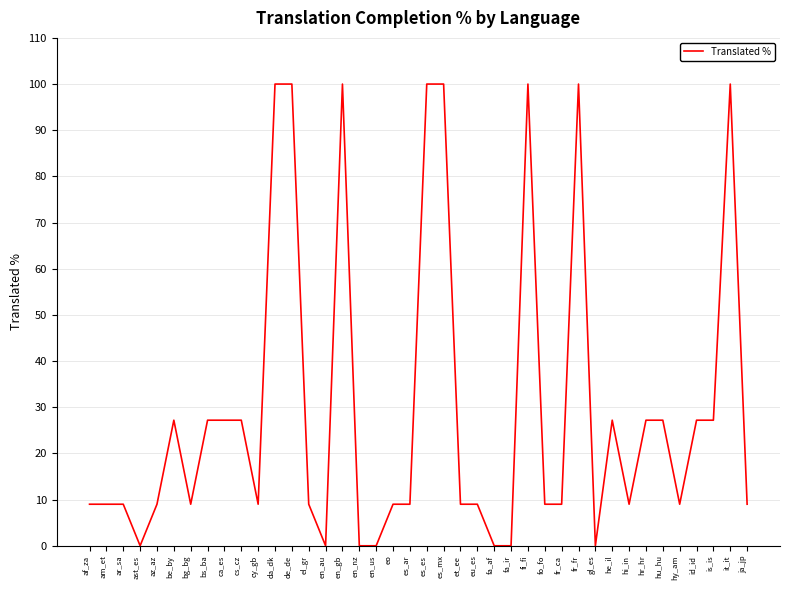

Reading left to right, what are all the values shown in this chart?

af_za=9.0	am_et=9.0	ar_sa=9.0	ast_es=0.0	az_az=9.0	be_by=27.2	bg_bg=9.0	bs_ba=27.2	ca_es=27.2	cs_cz=27.2	cy_gb=9.0	da_dk=100.0	de_de=100.0	el_gr=9.0	en_au=0.0	en_gb=100.0	en_nz=0.0	en_us=0.0	eo=9.0	es_ar=9.0	es_es=100.0	es_mx=100.0	et_ee=9.0	eu_es=9.0	fa_af=0.0	fa_ir=0.0	fi_fi=100.0	fo_fo=9.0	fr_ca=9.0	fr_fr=100.0	gl_es=0.0	he_il=27.2	hi_in=9.0	hr_hr=27.2	hu_hu=27.2	hy_am=9.0	id_id=27.2	is_is=27.2	it_it=100.0	ja_jp=9.0